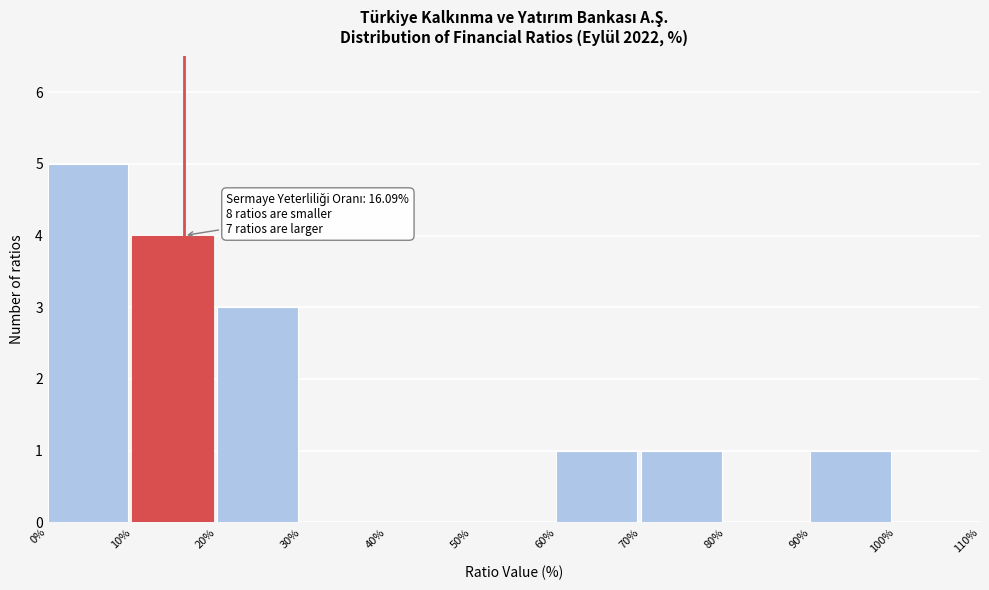

Over which range of the x-axis is the bar tallest?

0% to 10%